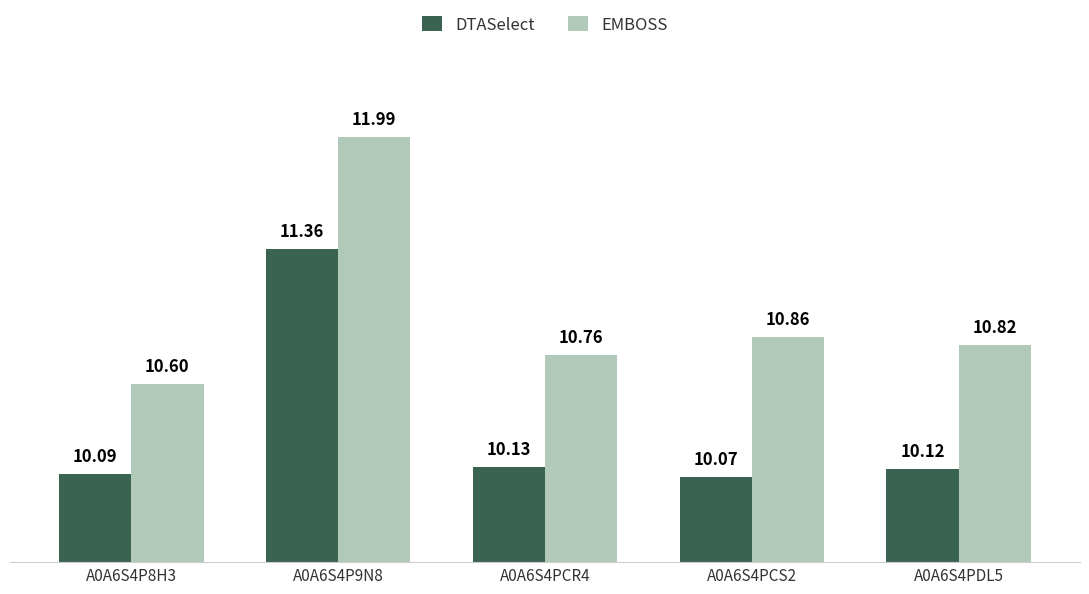

Which category has the highest value in the EMBOSS series?

A0A6S4P9N8